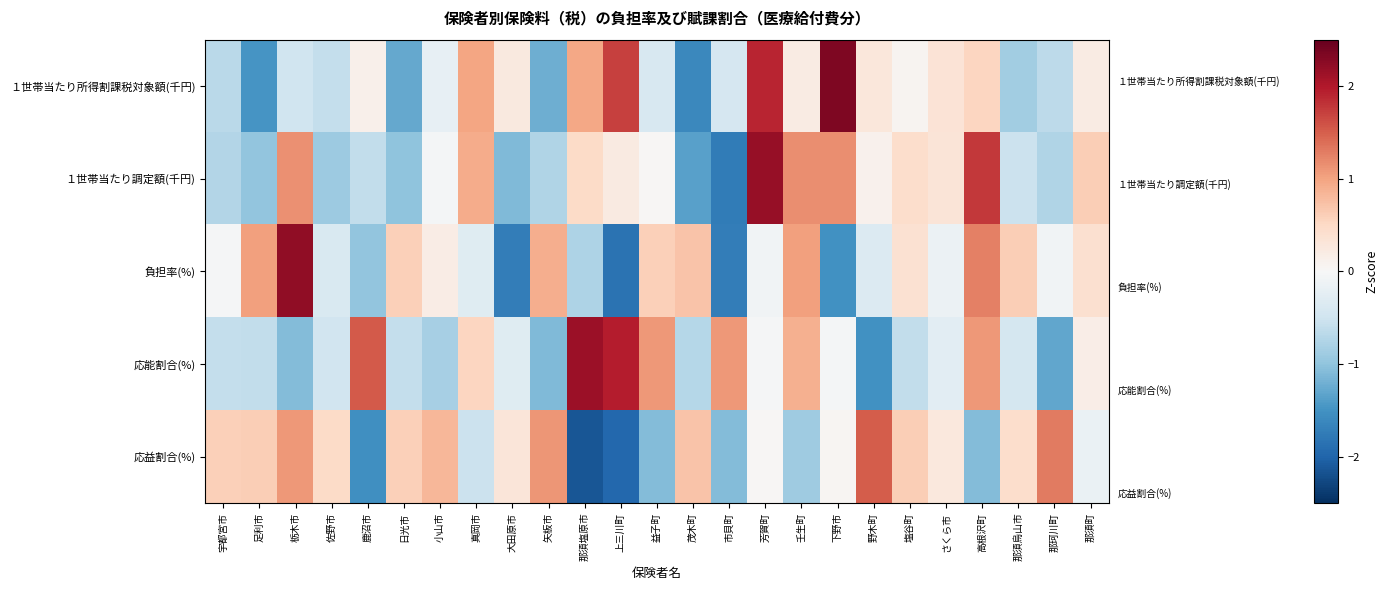

At which category is the sum across all series the highest?

芳賀町